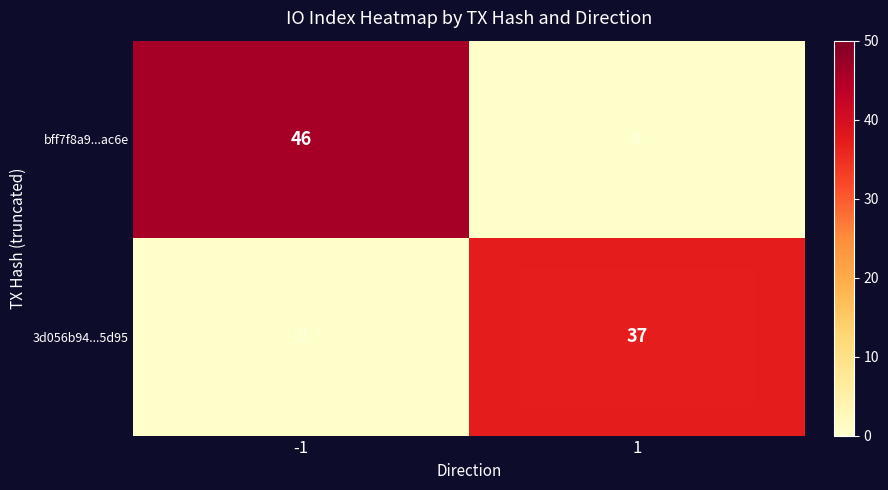

What is the sum of all bff7f8a9...ac6e values?

46